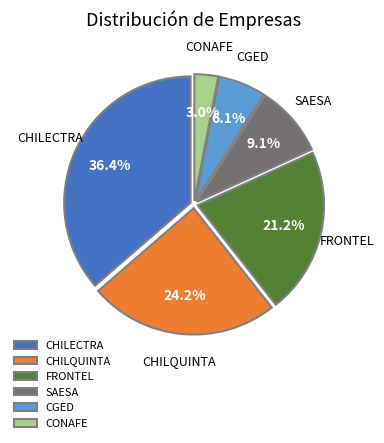

How many segments does this pie chart have?

6